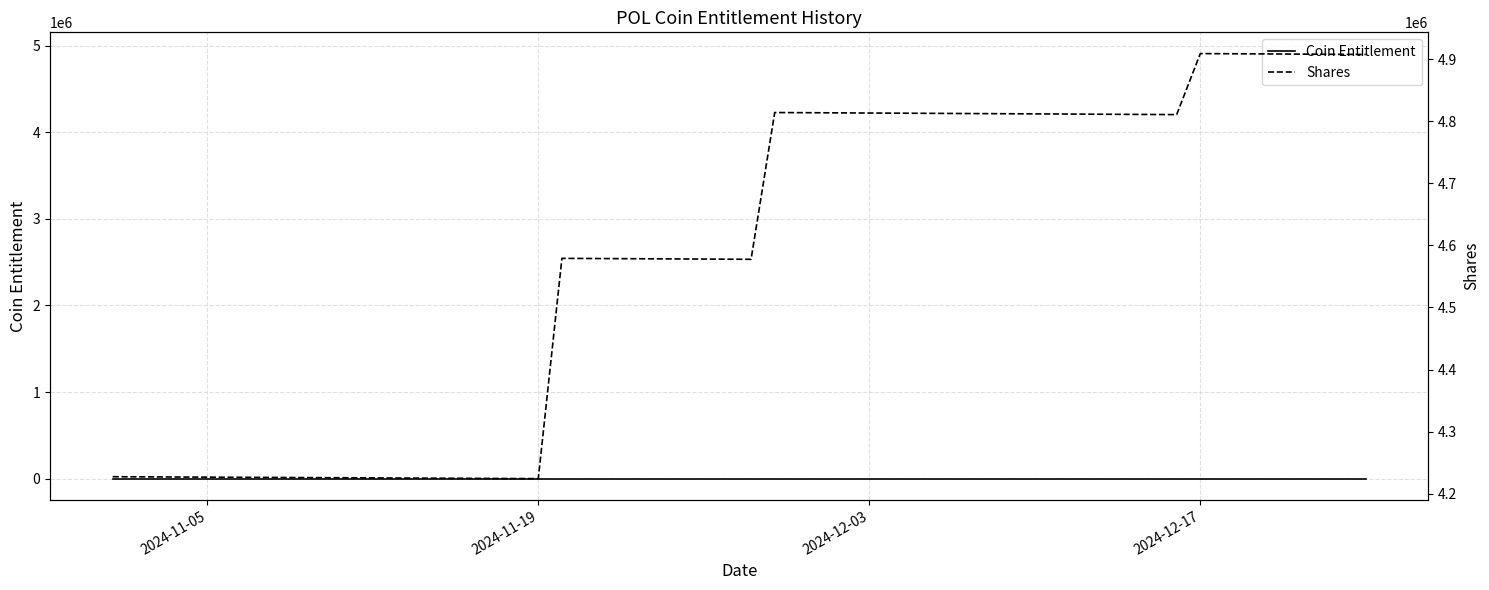

Does the chart have visible grid lines?

Yes